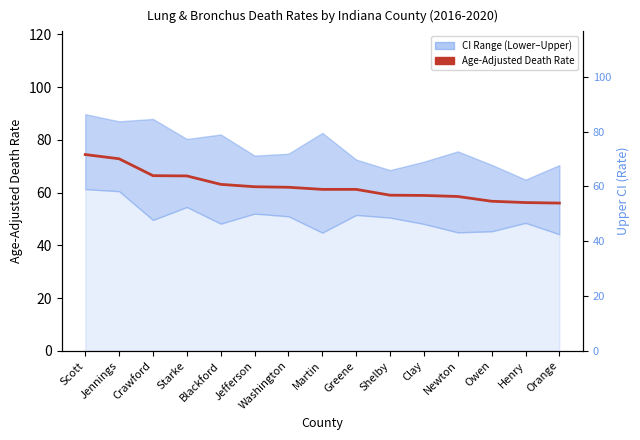

At which category is the sum across all series the highest?

Scott